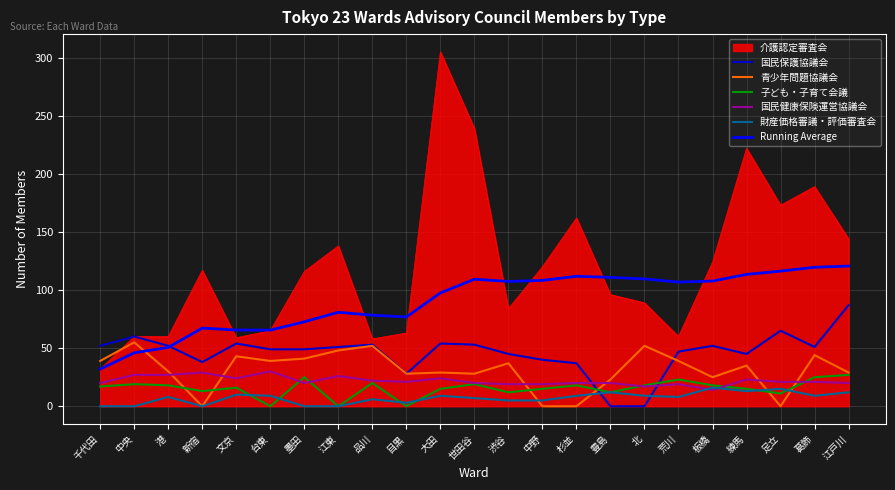

True or false: 青少年問題協議会 has more than 1 points higher than both neighbors.

True